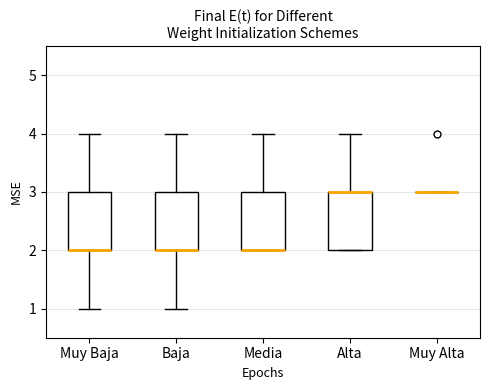

Reading left to right, read every box against the y-axis: the position of its median line, the range the box covers, and the ends of its whiskers. The values are not printed on the chart, so give them approximately, as read against the axis.

Muy Baja: median 2 (drawn on the box's lower edge), box 2 to 3, whiskers 1 to 4
Baja: median 2 (drawn on the box's lower edge), box 2 to 3, whiskers 1 to 4
Media: median 2 (drawn on the box's lower edge), box 2 to 3, whiskers 2 to 4
Alta: median 3 (drawn on the box's upper edge), box 2 to 3, whiskers 2 to 4
Muy Alta: box collapsed to a line at 3, whiskers 3 to 3